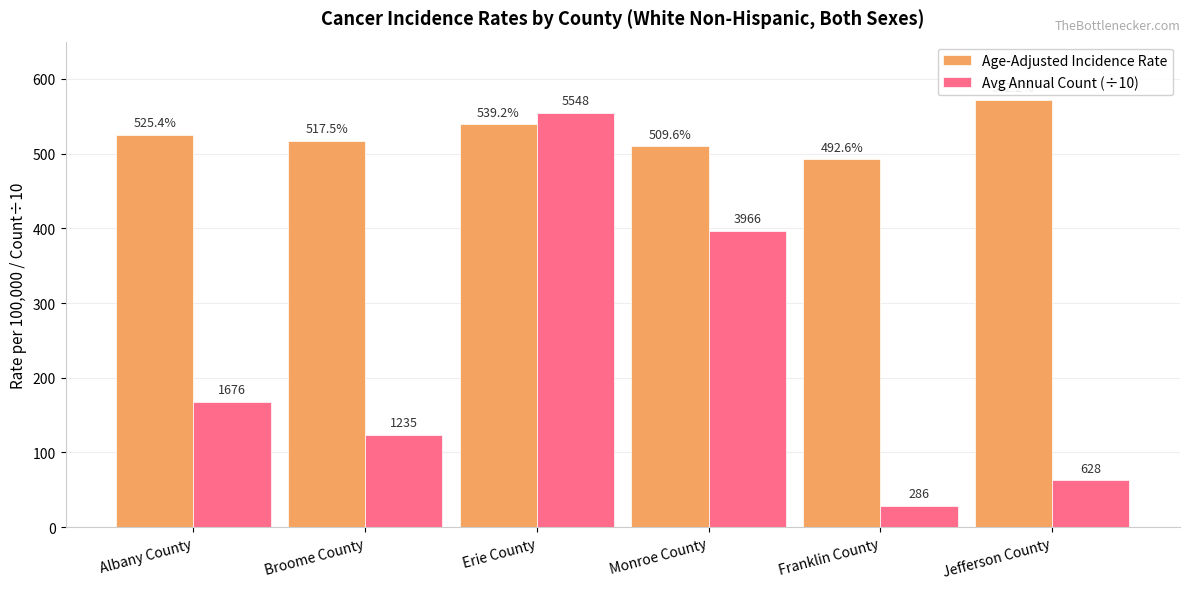

What is the label of the 6th bar from the right?

Albany County